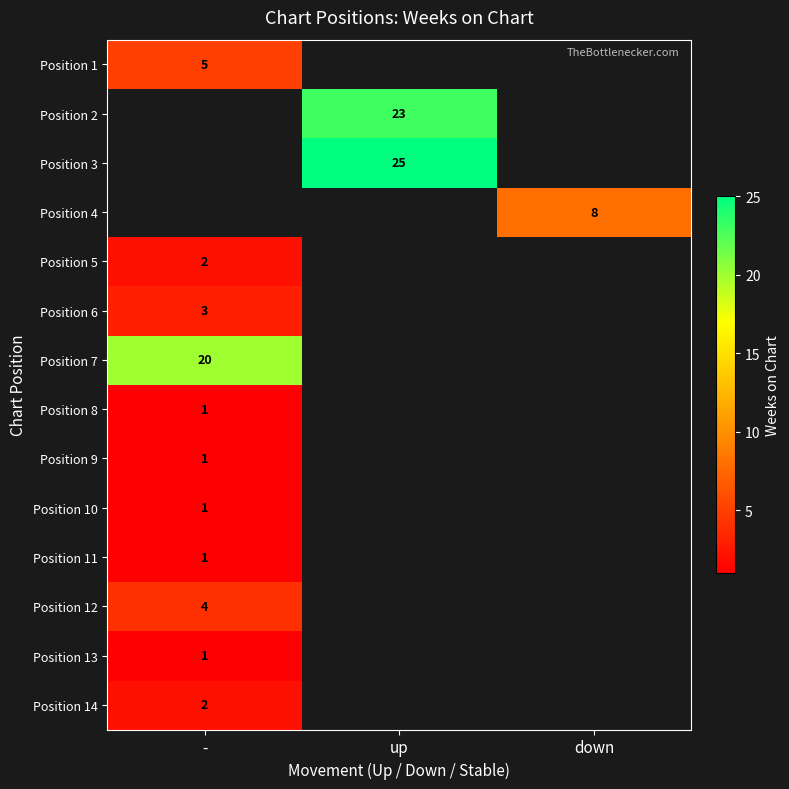

The value of Position 13 at - is 1. True or false?

True